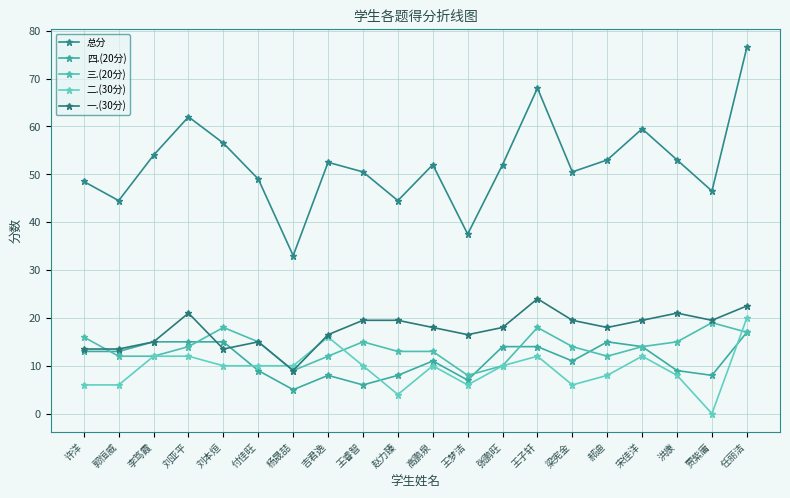

Which series has the largest total across all categories?

总分